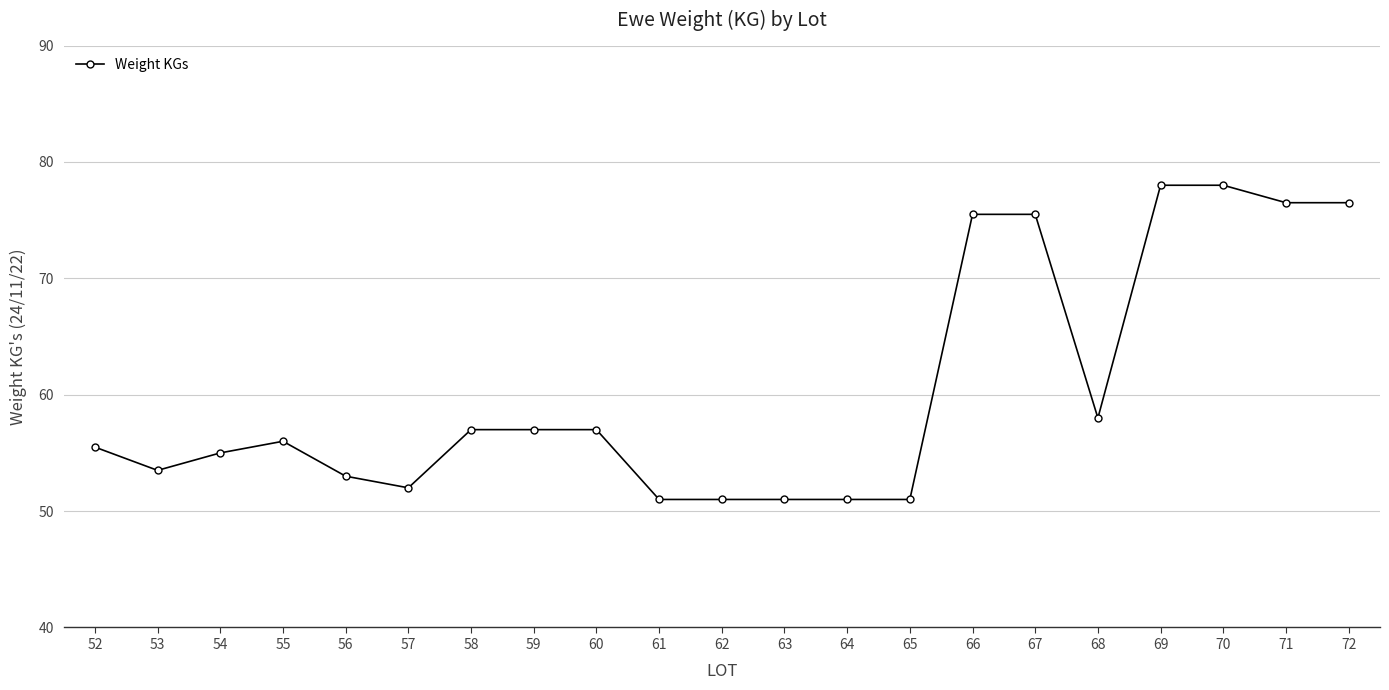

Is it true that the value at 72 is 76.5?

True